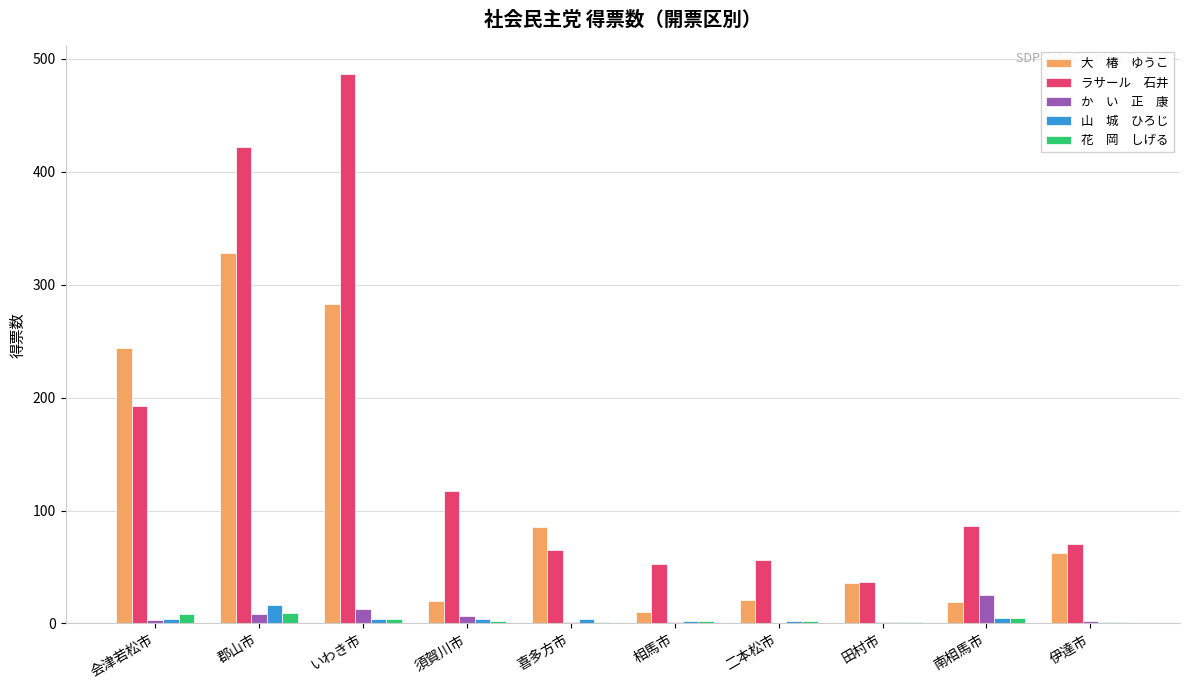

What is the greatest value displayed?

486.9